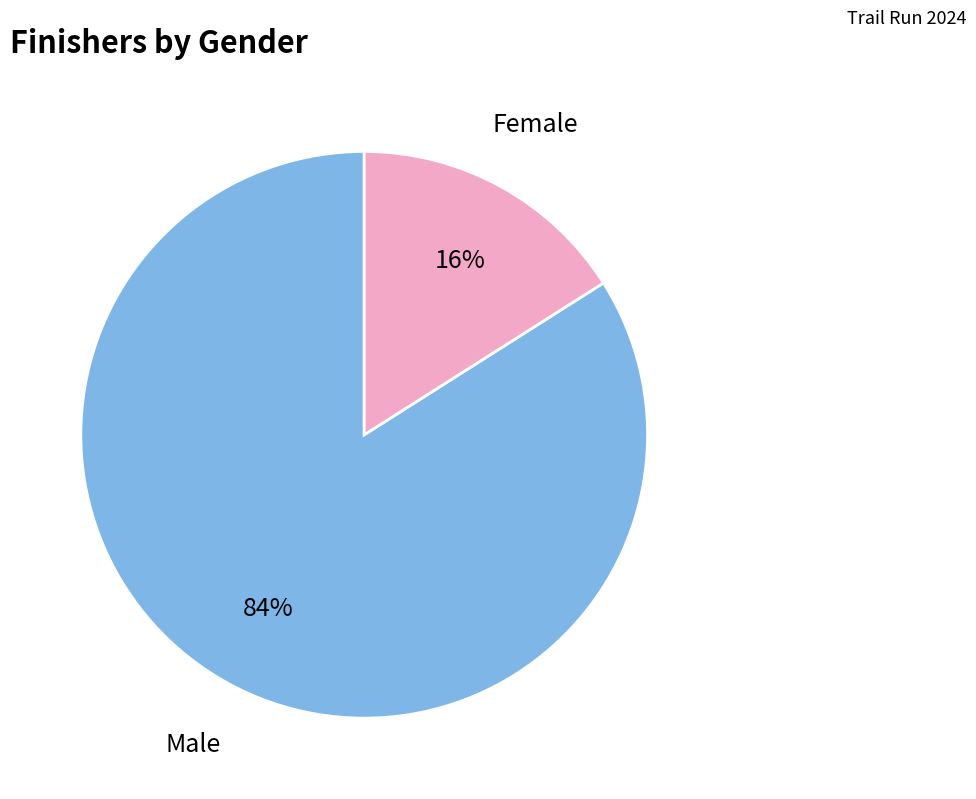

Is the sum of Female and Male greater than half?

Yes